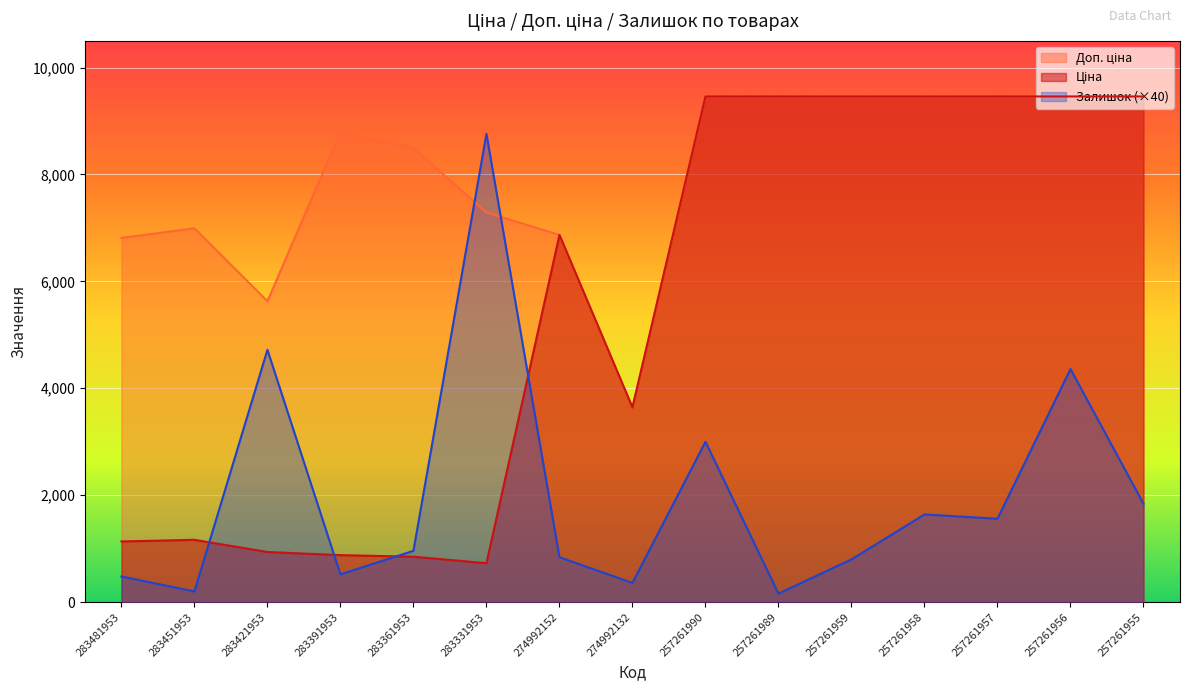

What is the minimum value shown in the chart?

160.0